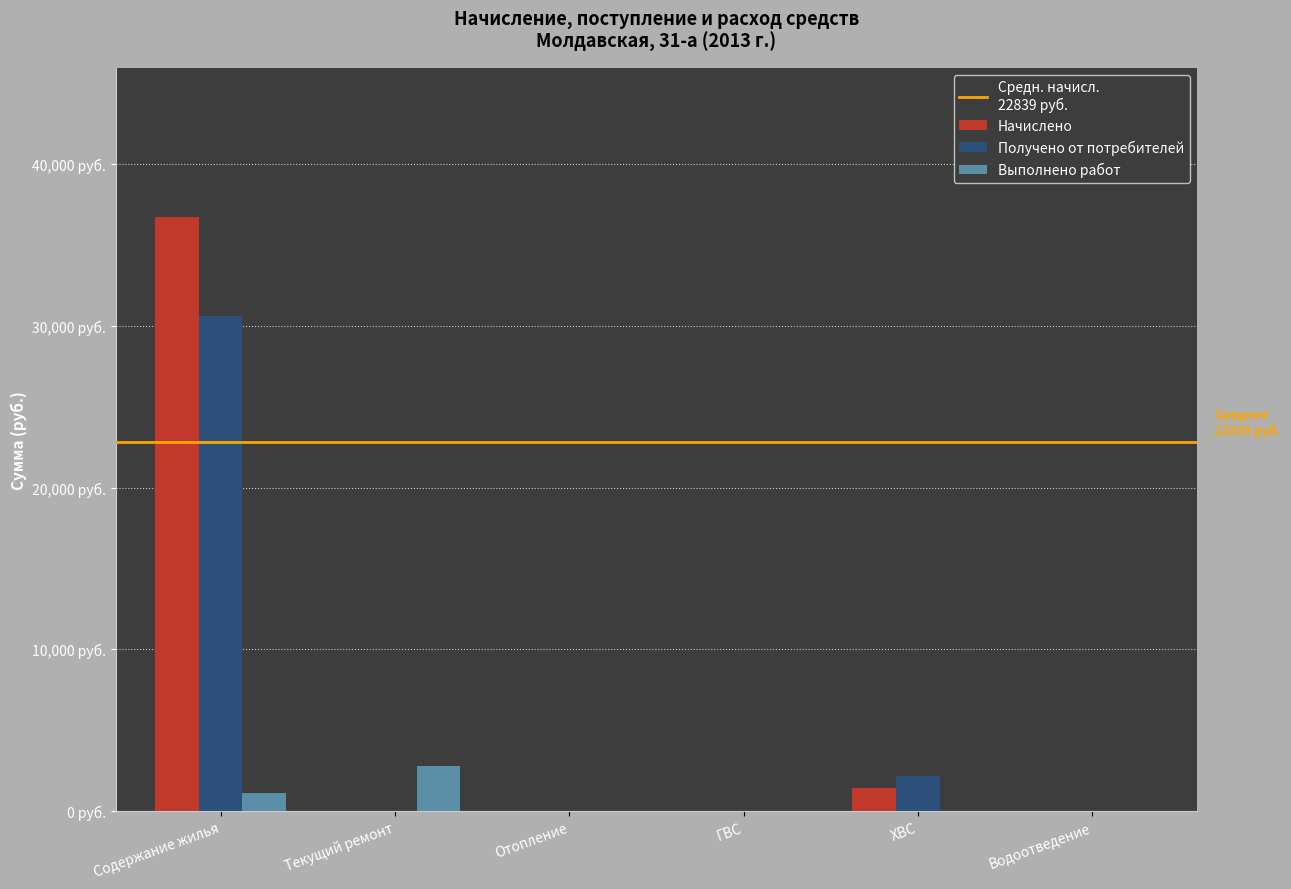

What is the label of the 6th bar from the left?

Водоотведение